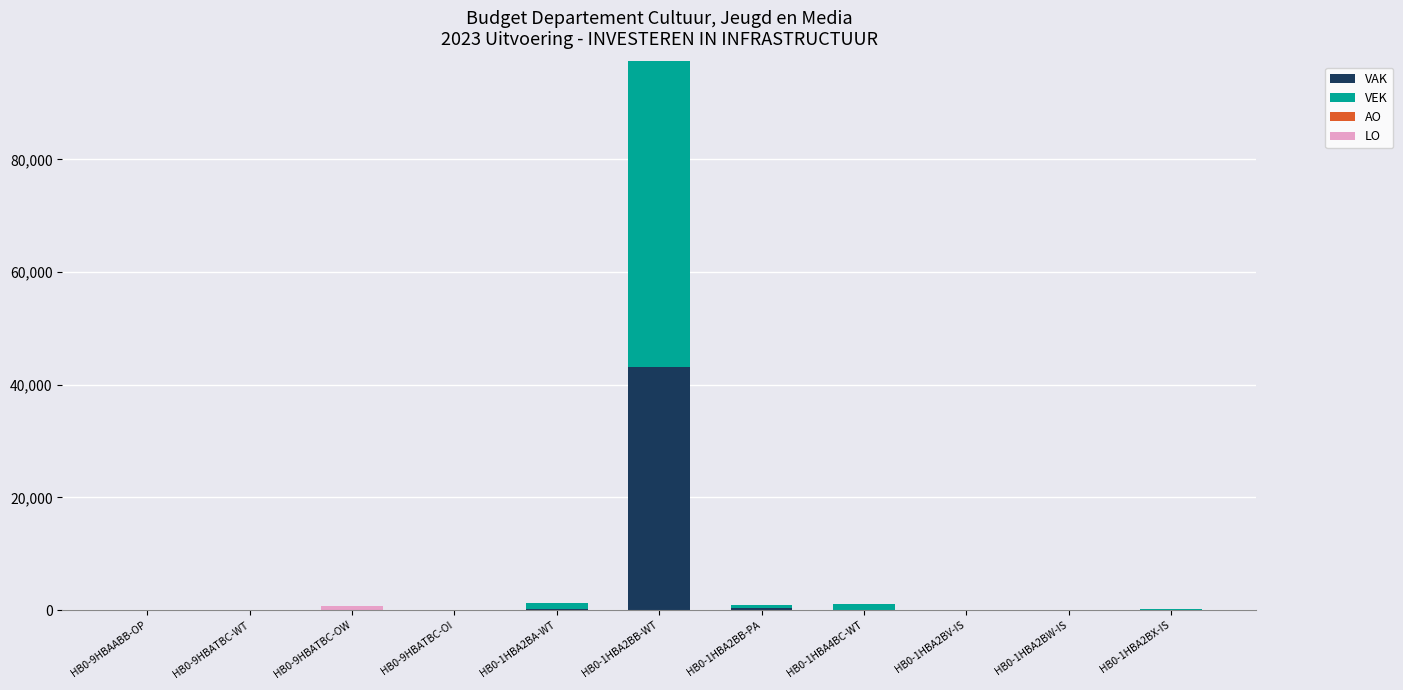

Does the chart contain stacked bars?

Yes